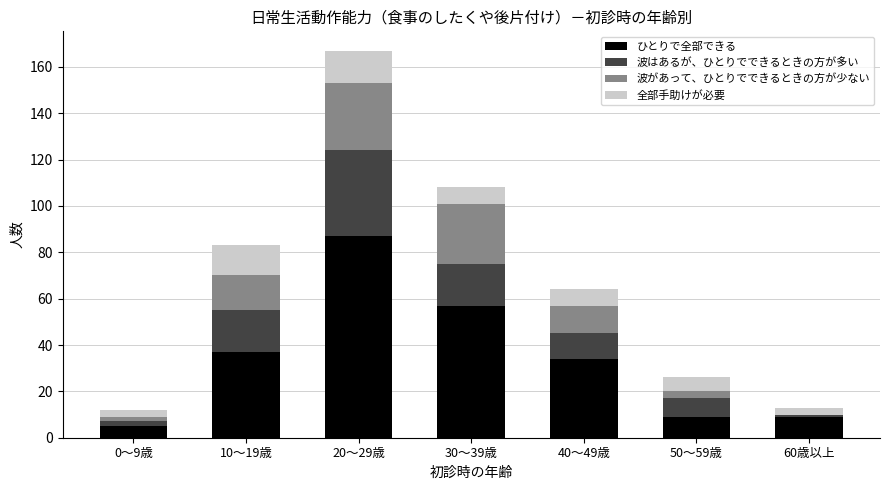

Reading left to right, transcribe the values for ひとりで全部できる.

0～9歳=5	10～19歳=37	20～29歳=87	30～39歳=57	40～49歳=34	50～59歳=9	60歳以上=9